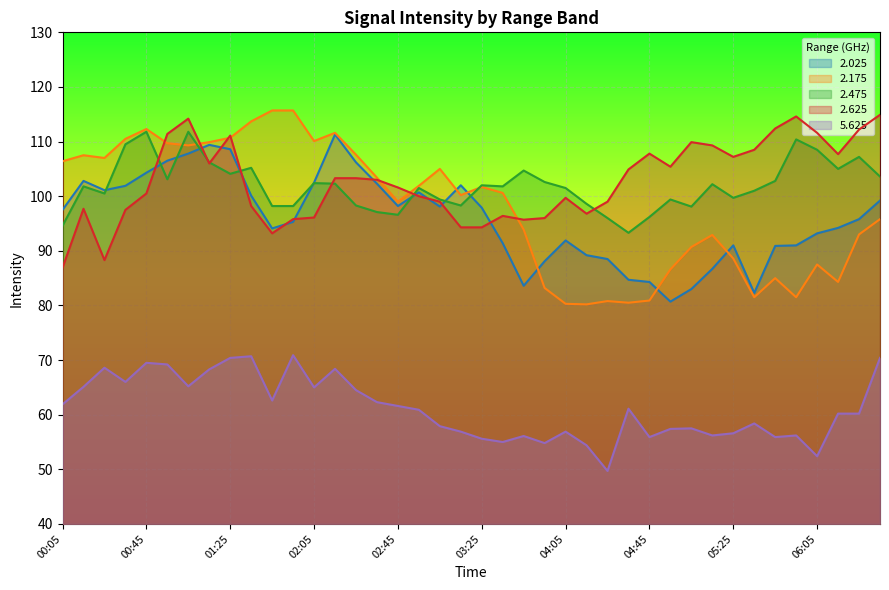

Between 02:35 and 05:35, which series saw the biggest shift?

2.175